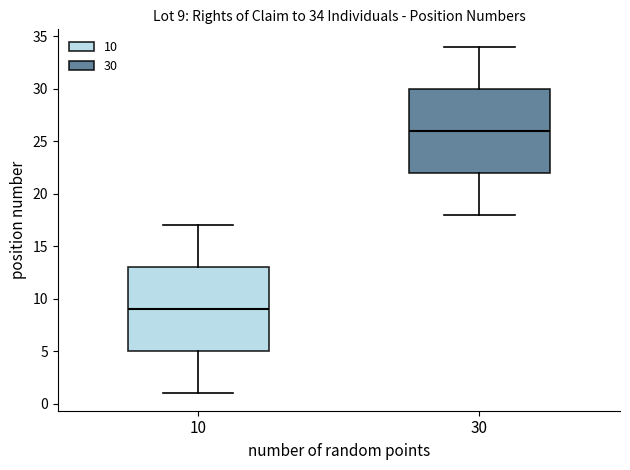

Which box has the highest median line?

30